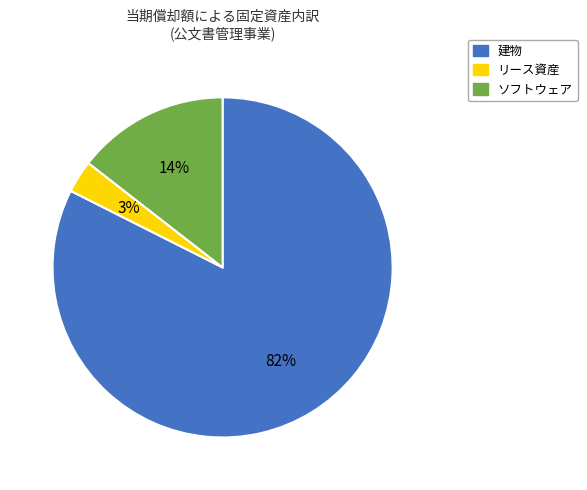

How many slices are in this pie chart?

3